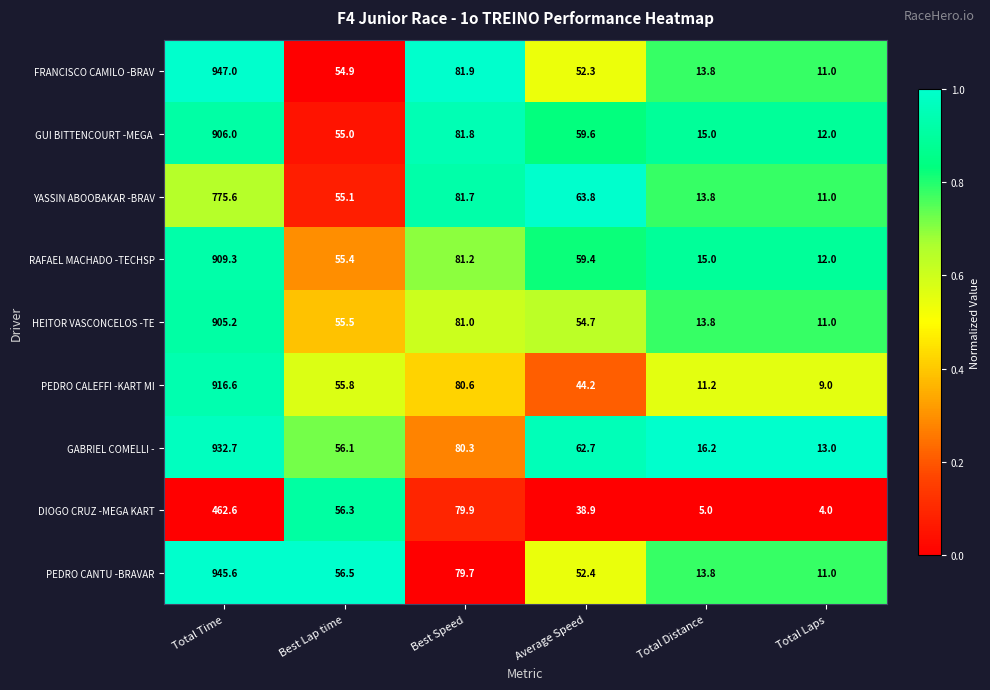

Which series has the widest spread of values?

FRANCISCO CAMILO -BRAV